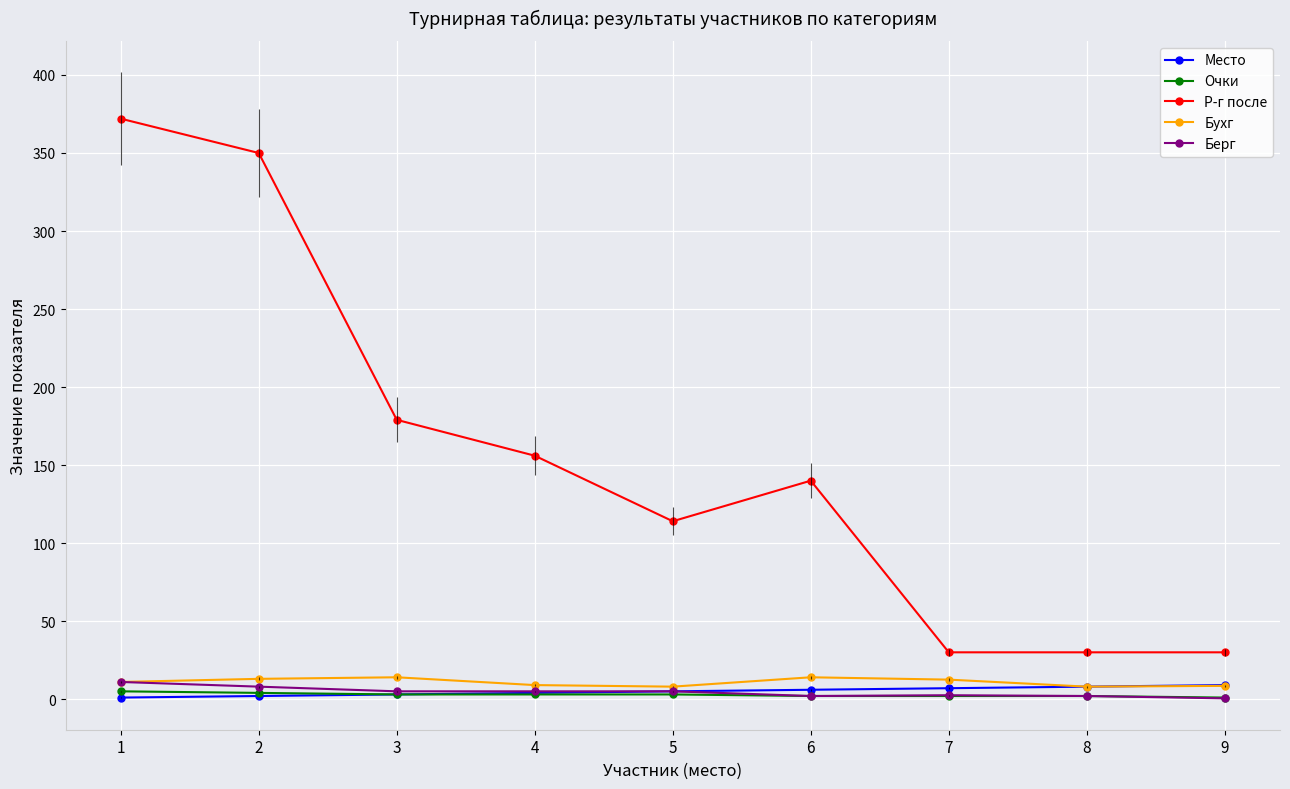

What is the value of the Очки point at the 2nd from the left?

4.0